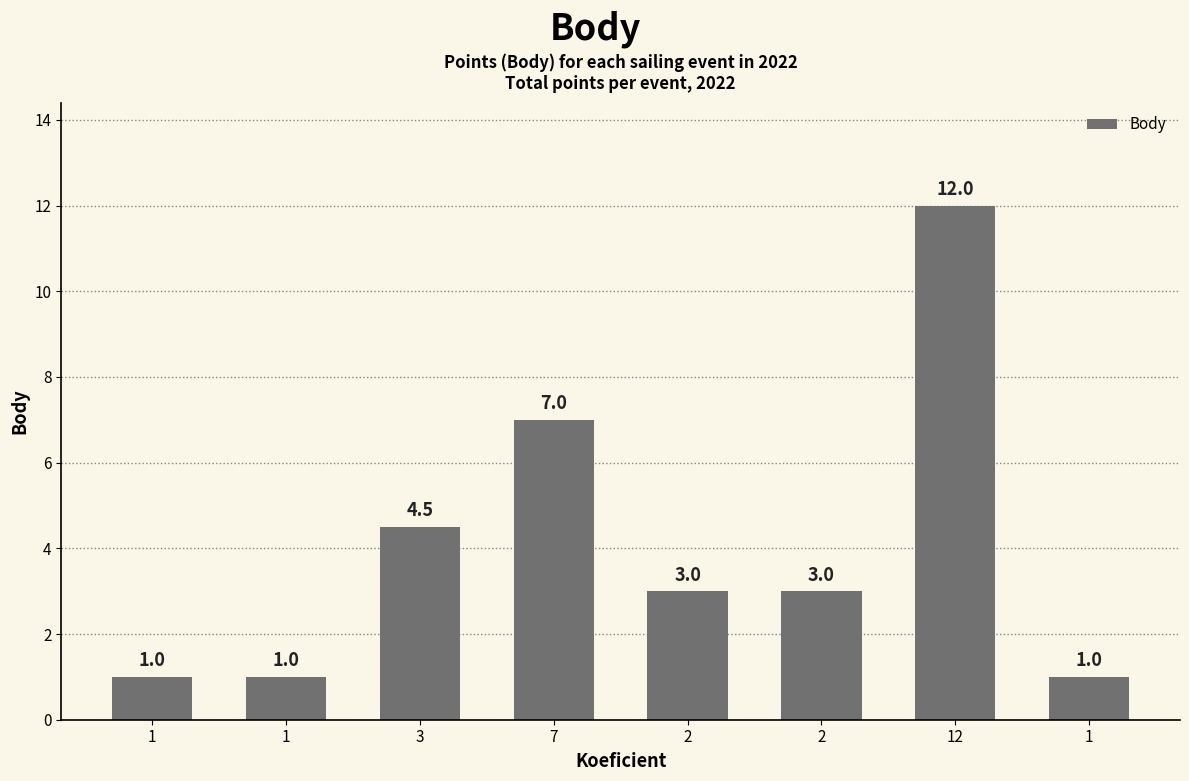

How many values are below 3?

3